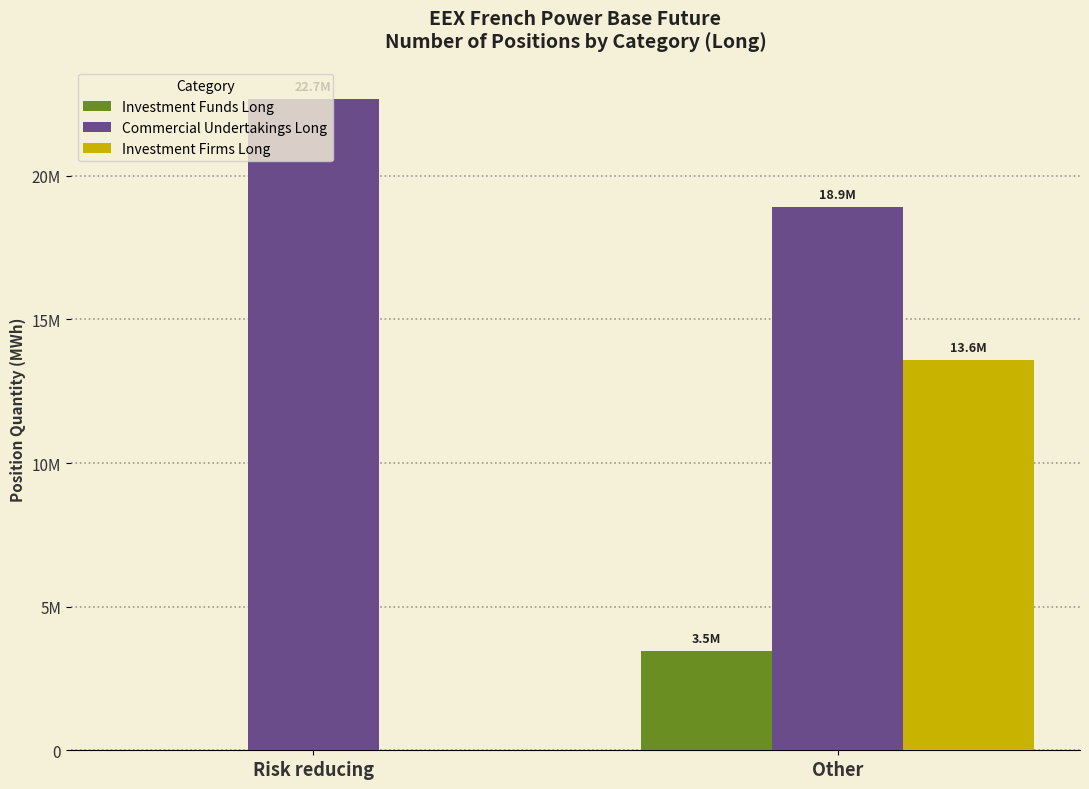

Which category has the lowest value across all series?

Risk reducing